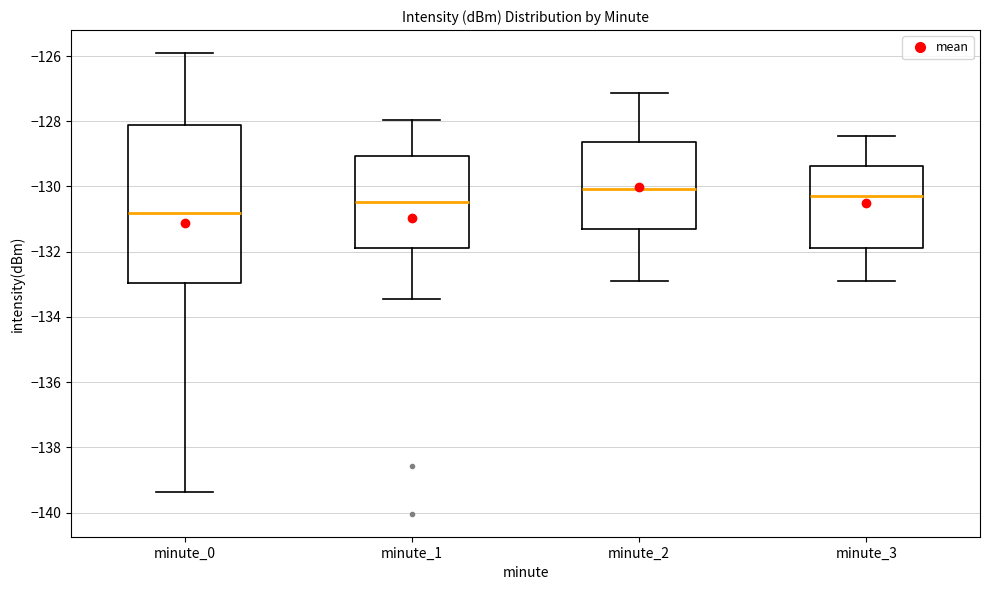

Comparing the boxes themselves (not the whiskers), which one is the tallest?

minute_0